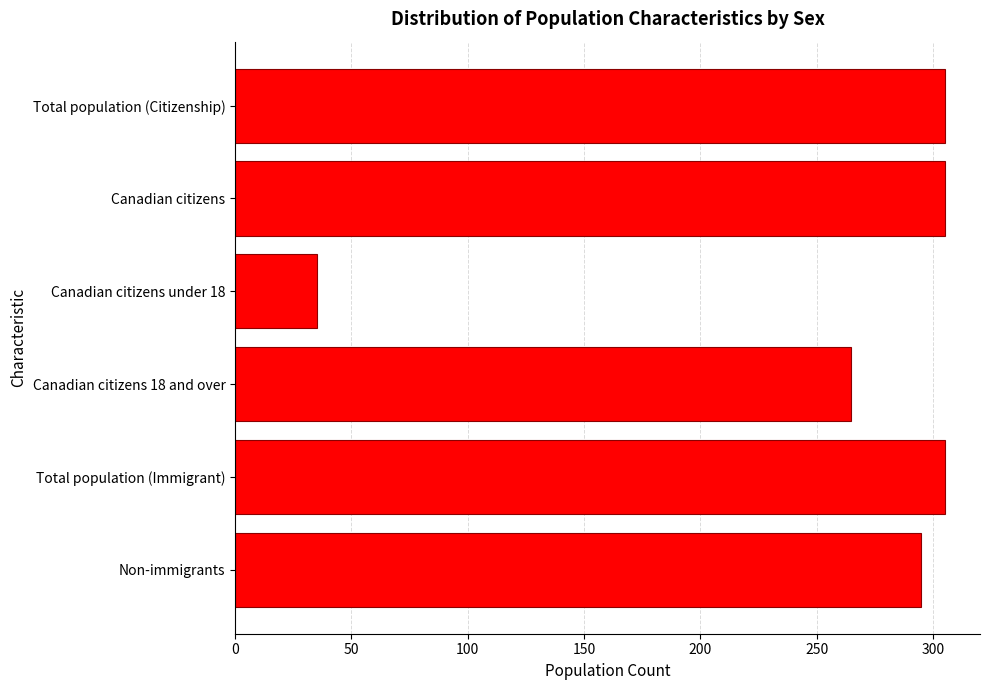

What is the label of the 2nd bar from the bottom?

Total population (Immigrant)